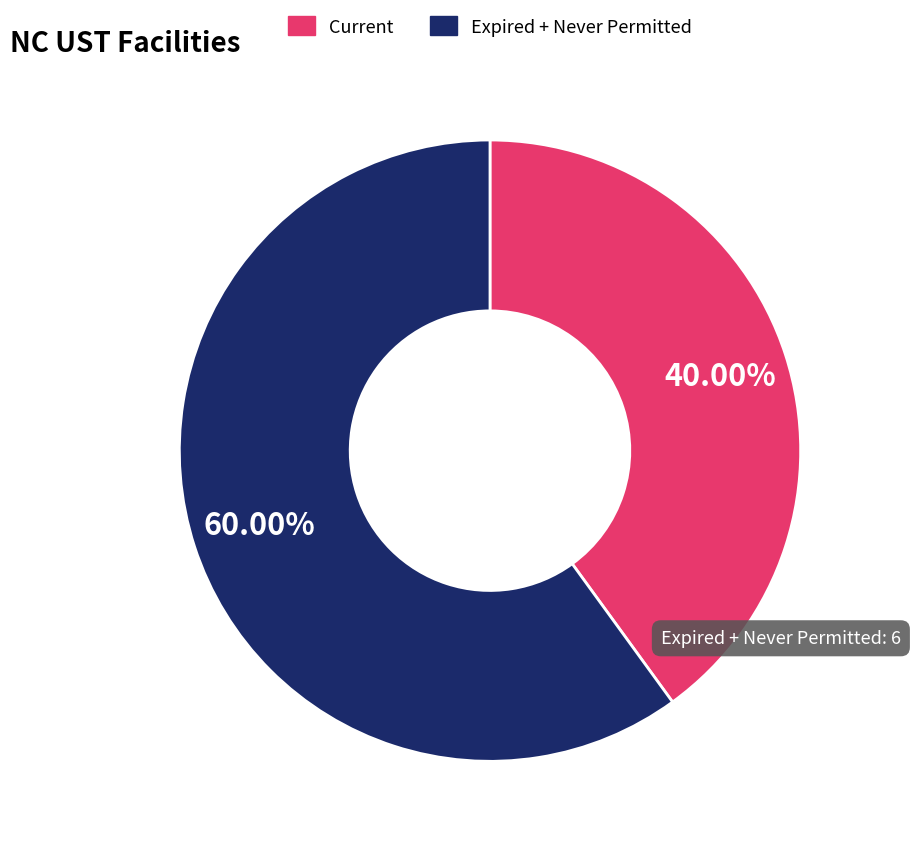

How many segments does this pie chart have?

2